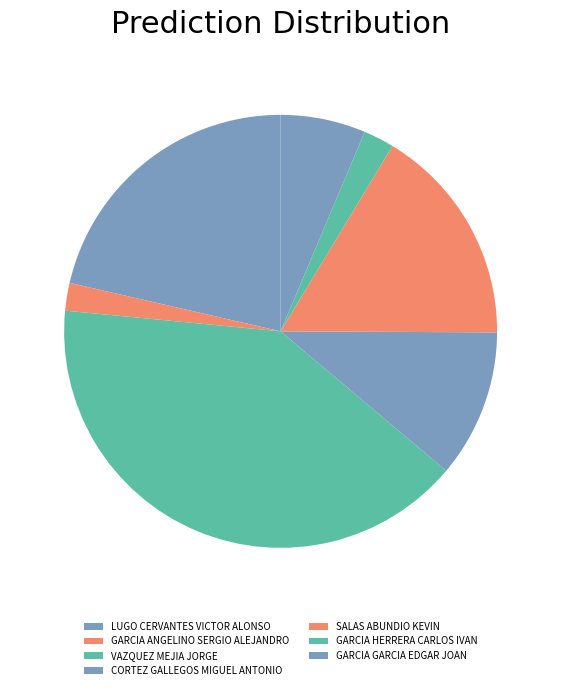

Combined, do VAZQUEZ MEJIA JORGE and SALAS ABUNDIO KEVIN account for over 50%?

Yes